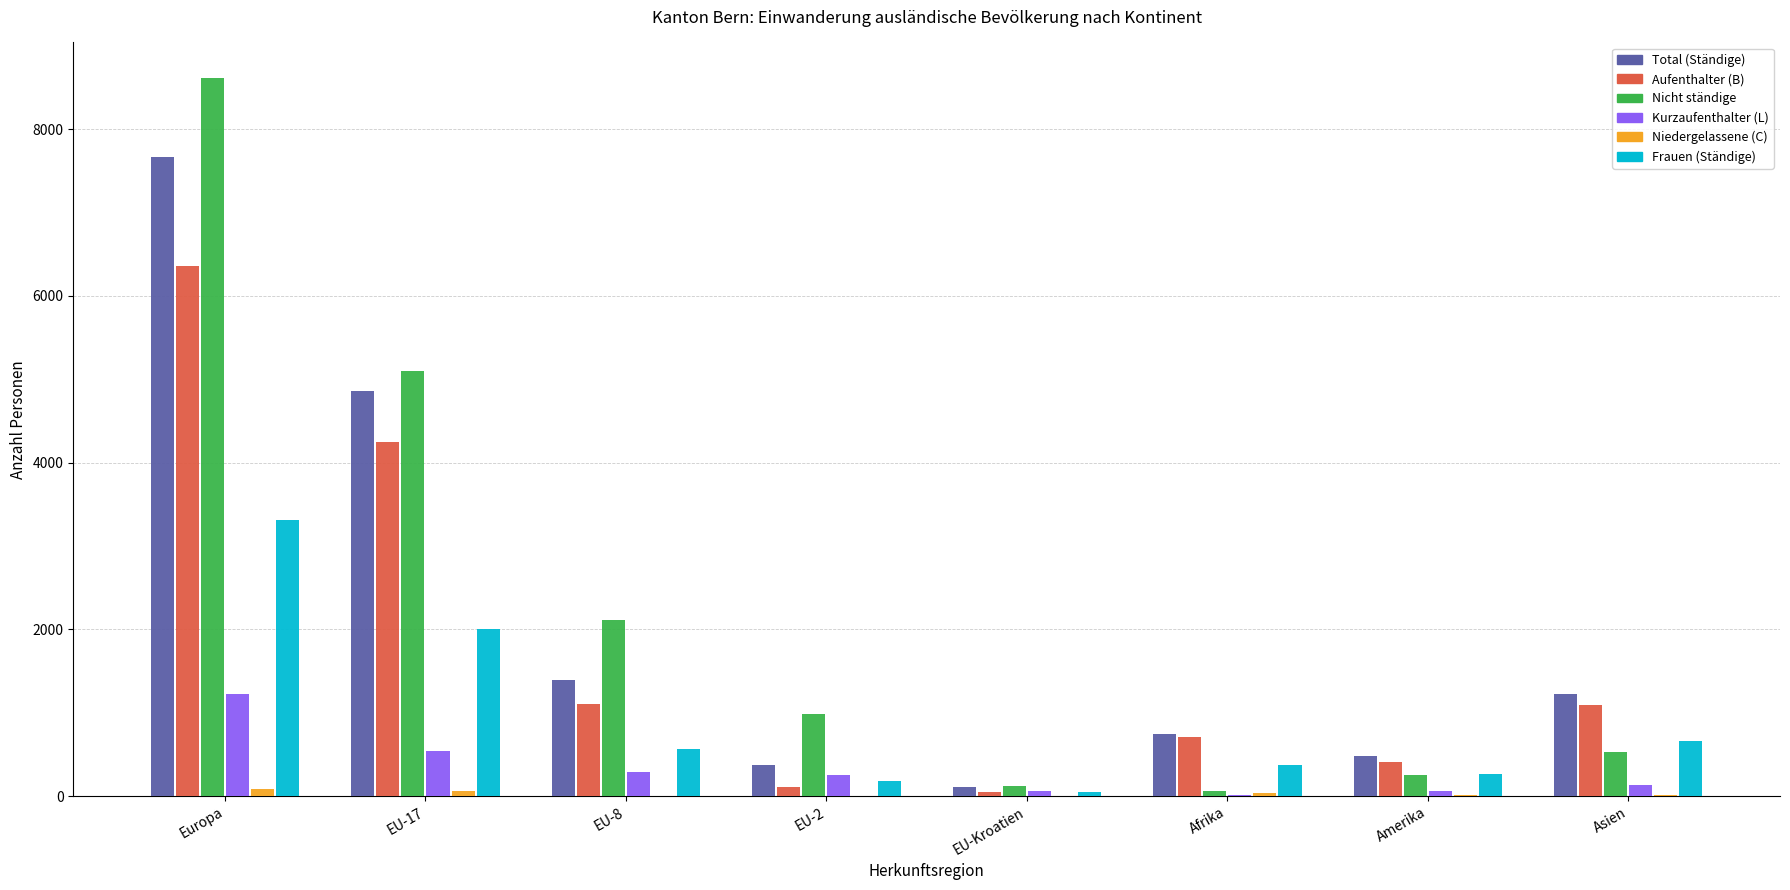

Between EU-8 and EU-Kroatien, which series saw the biggest shift?

Nicht ständige